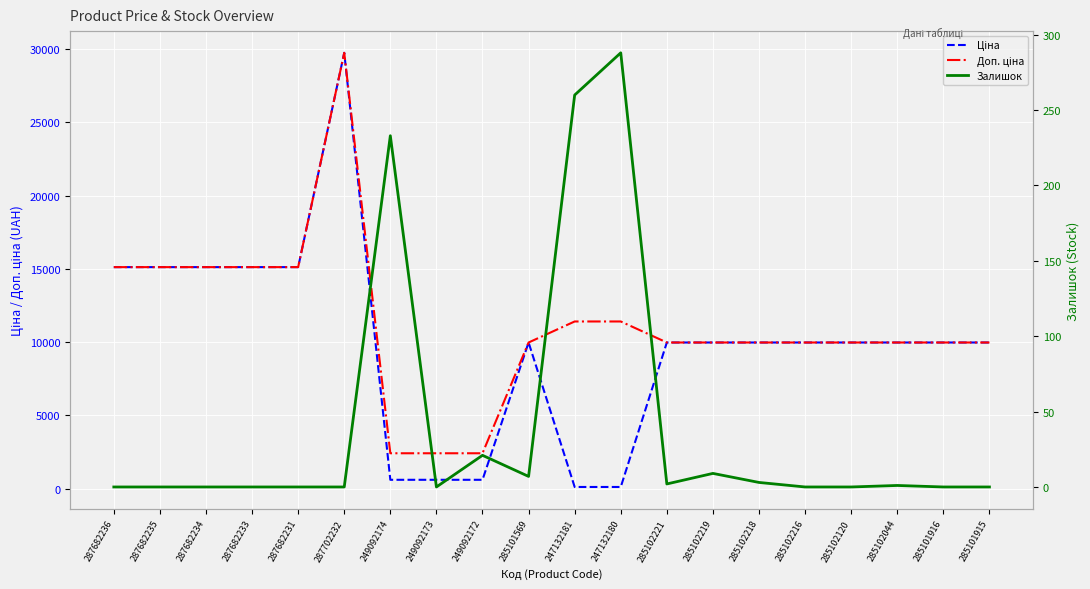

Reading right to left, extract all data points from this chart.

Ціна: 285101915=9975.0	285101916=9975.0	285102044=9975.0	285102120=9975.0	285102216=9975.0	285102218=9975.0	285102219=9975.0	285102221=9975.0	247132180=114.1	247132181=114.1	285101569=9975.0	249092172=603.7	249092173=603.7	249092174=603.7	287702232=29747.2	287682231=15120.0	287682233=15120.0	287682234=15120.0	287682235=15120.0	287682236=15120.0
Доп. ціна: 285101915=9975.0	285101916=9975.0	285102044=9975.0	285102120=9975.0	285102216=9975.0	285102218=9975.0	285102219=9975.0	285102221=9975.0	247132180=11410.0	247132181=11410.0	285101569=9975.0	249092172=2414.8	249092173=2414.8	249092174=2414.8	287702232=29747.2	287682231=15120.0	287682233=15120.0	287682234=15120.0	287682235=15120.0	287682236=15120.0
Залишок: 285101915=0.0	285101916=0.0	285102044=1.0	285102120=0.0	285102216=0.0	285102218=3.0	285102219=9.0	285102221=2.0	247132180=288.0	247132181=260.0	285101569=7.0	249092172=21.0	249092173=0.0	249092174=233.0	287702232=0.0	287682231=0.0	287682233=0.0	287682234=0.0	287682235=0.0	287682236=0.0